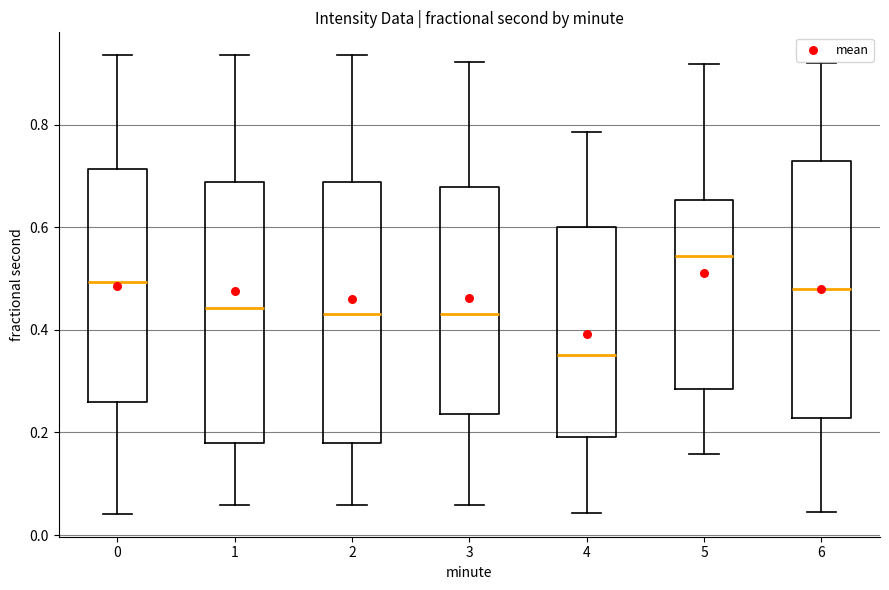

Which box's median line is the highest?

5